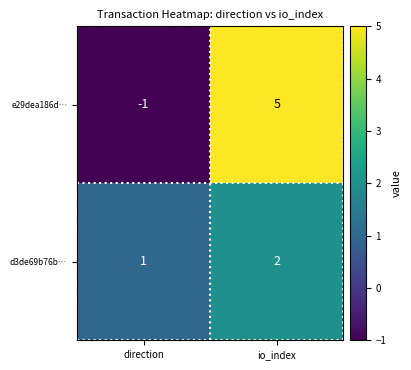

Is it true that e29dea186d… equals 1 at io_index?

False